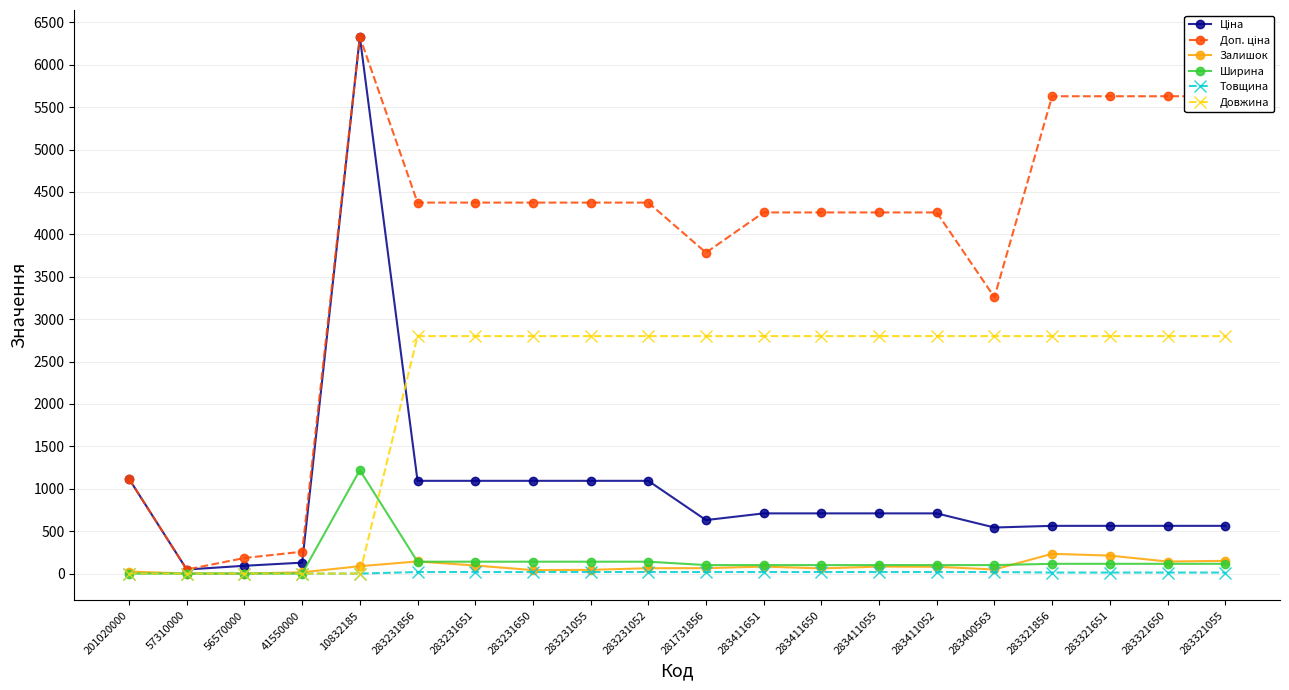

What is the maximum value for Залишок?

233.0